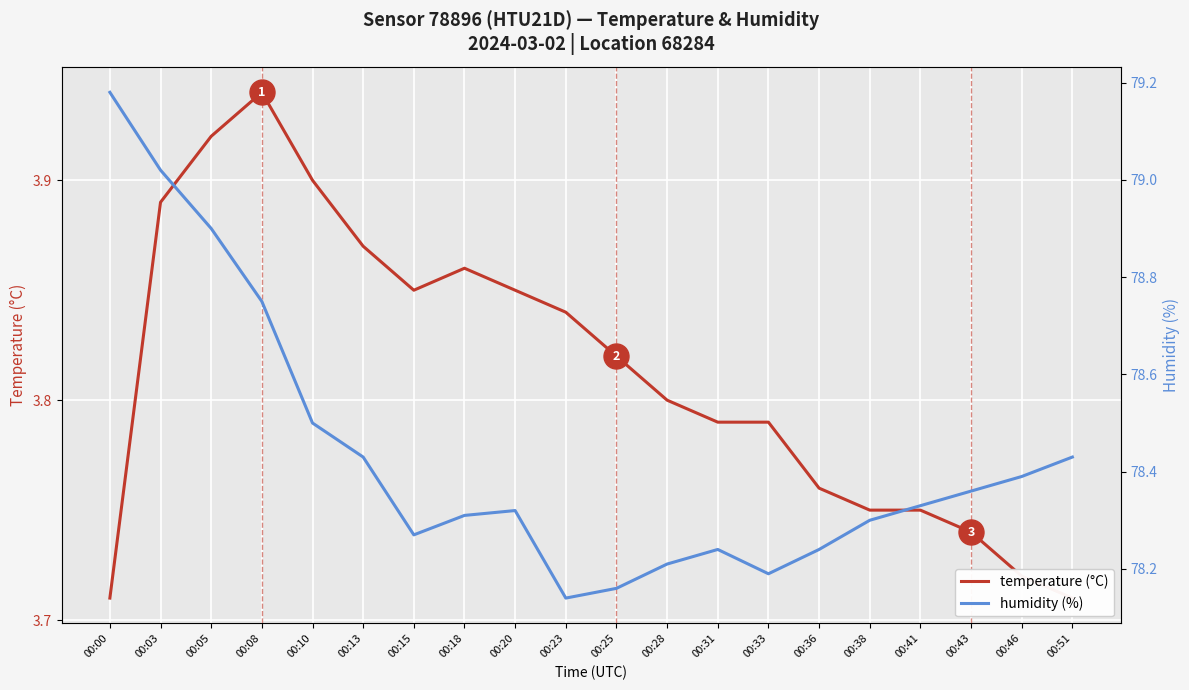

Which series has the largest range (max minus min)?

humidity